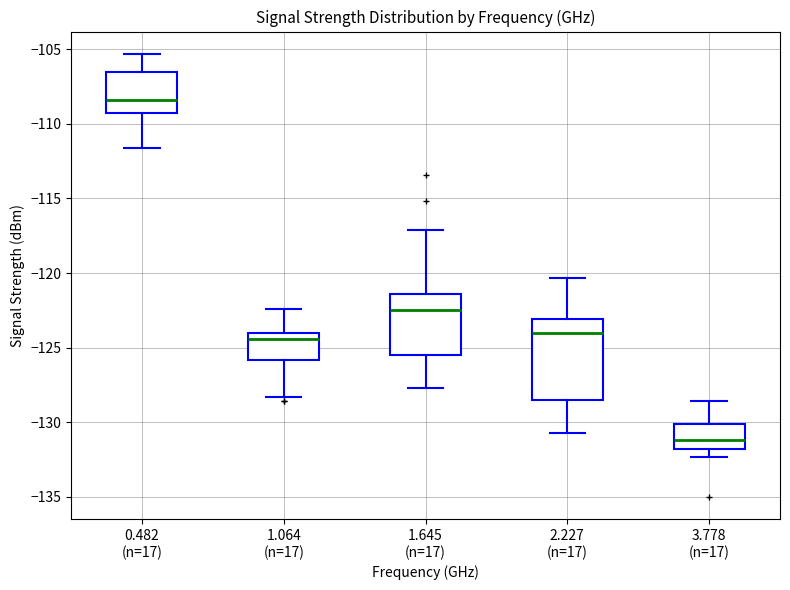

Which box is the tallest, from its lower edge to its upper edge?

2.227 (n=17)